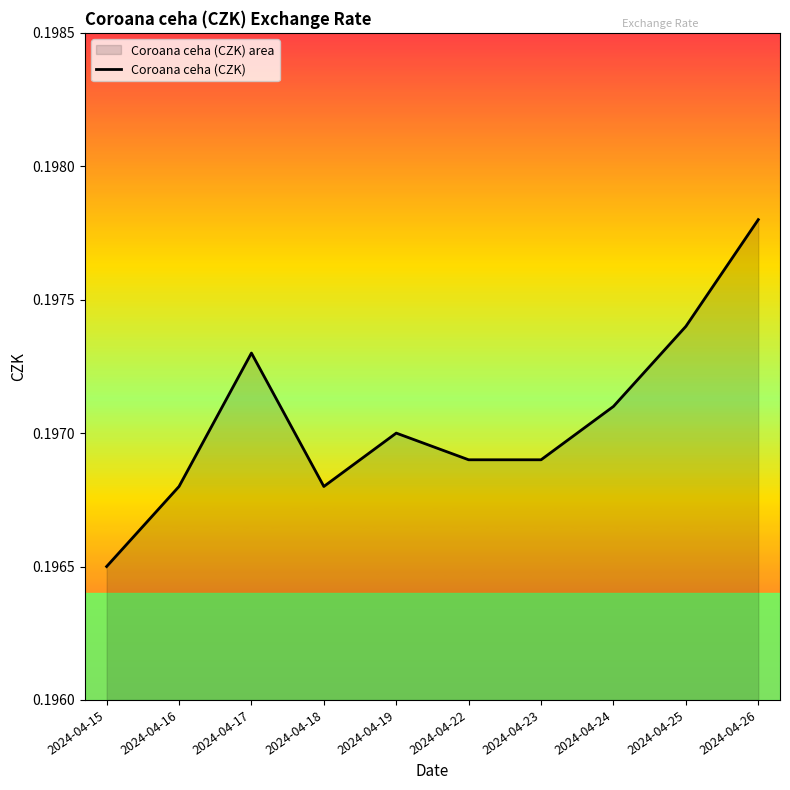

Reading right to left, what are all the values shown in this chart?

2024-04-26=0.2	2024-04-25=0.2	2024-04-24=0.2	2024-04-23=0.2	2024-04-22=0.2	2024-04-19=0.2	2024-04-18=0.2	2024-04-17=0.2	2024-04-16=0.2	2024-04-15=0.2